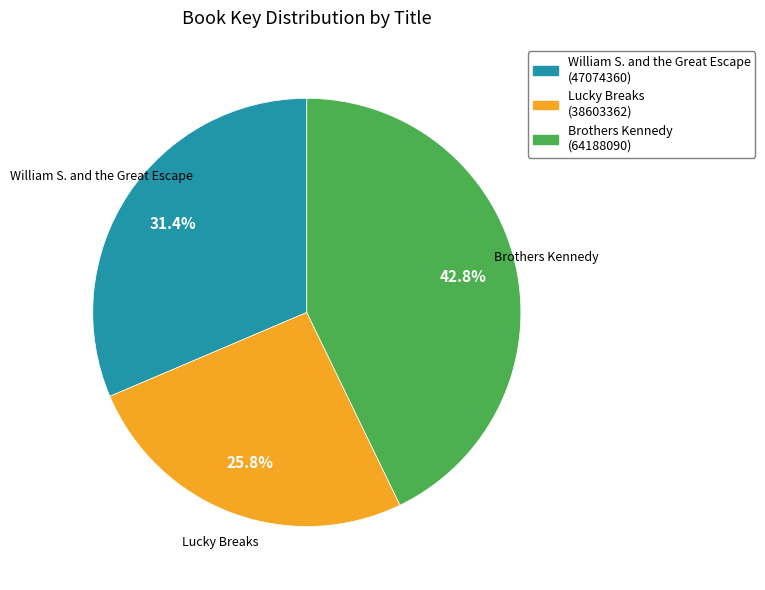

To the nearest percent, what portion does Lucky Breaks represent?

26%